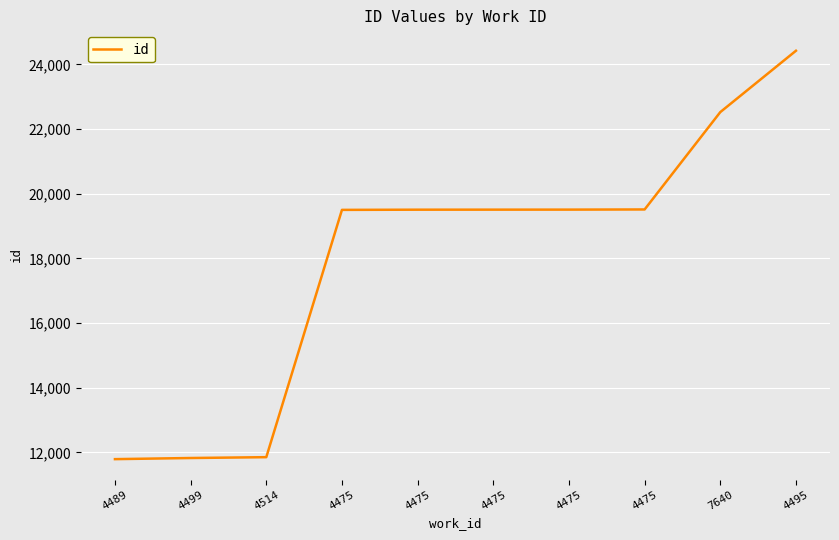

What is the value of the 1st point from the left?

11792